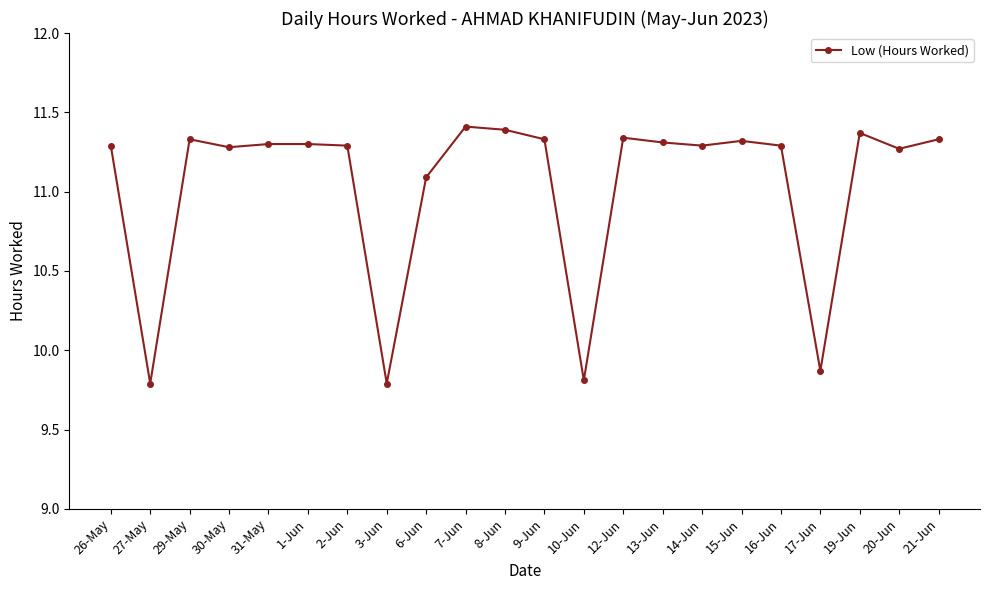

What position from the right is 30-May?

19